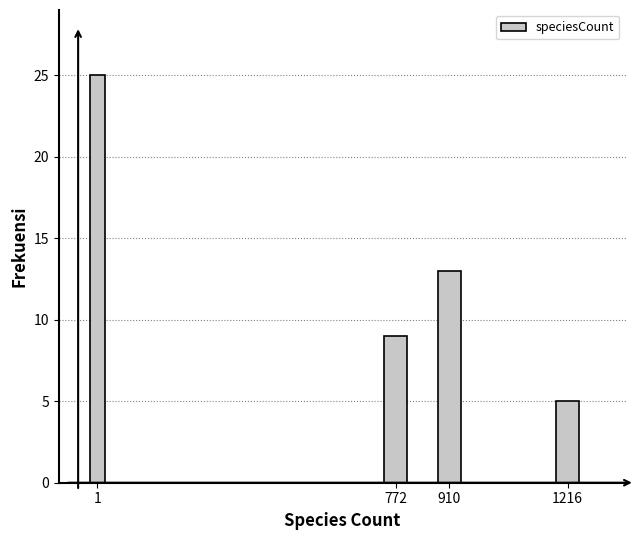

Reading right to left, list all the values displayed in this chart.

1216=5	910=13	772=9	1=25